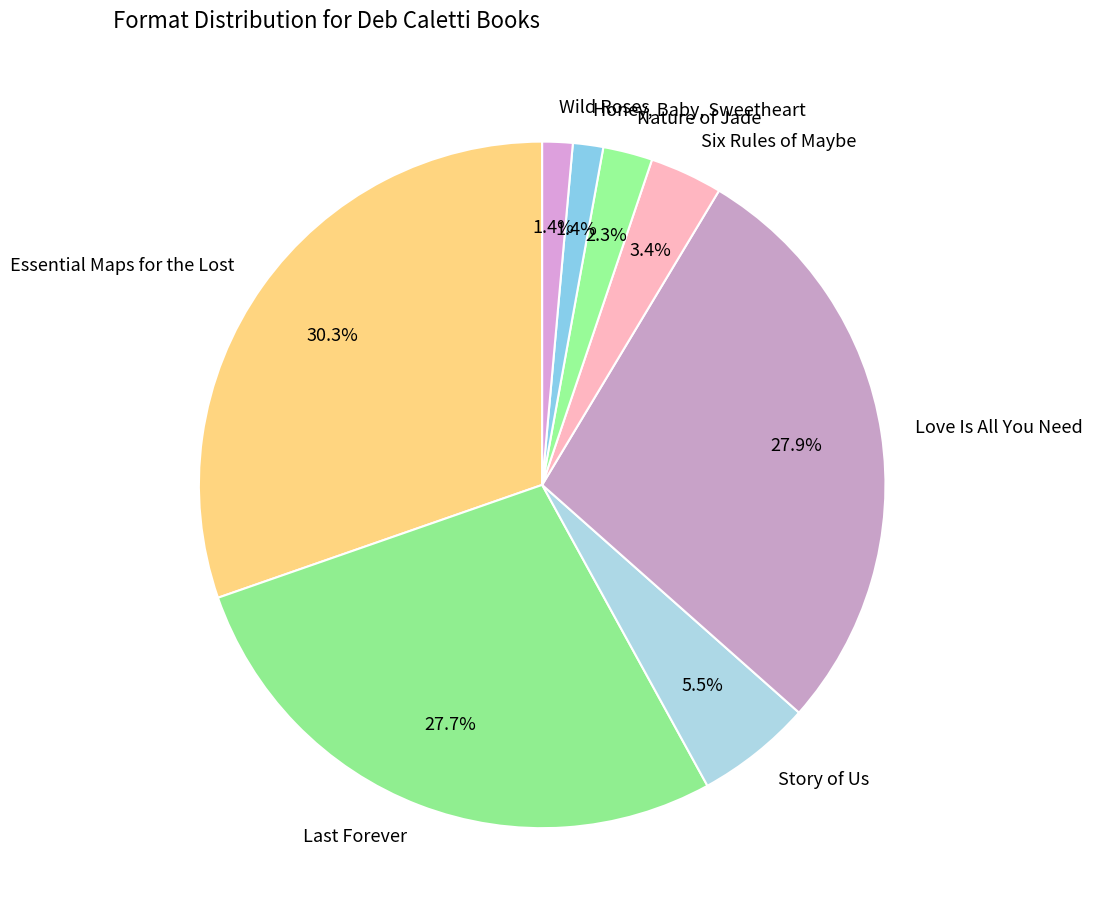

Which slice is the largest?

Essential Maps for the Lost